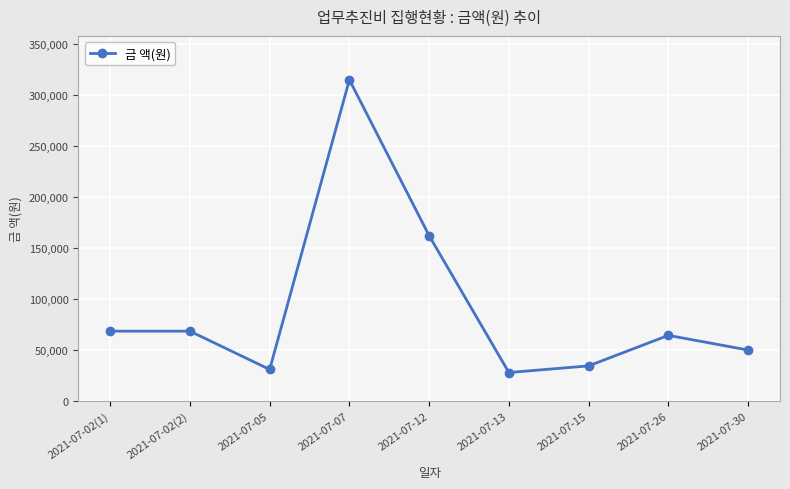

What is the value of the 5th point from the left?

162000